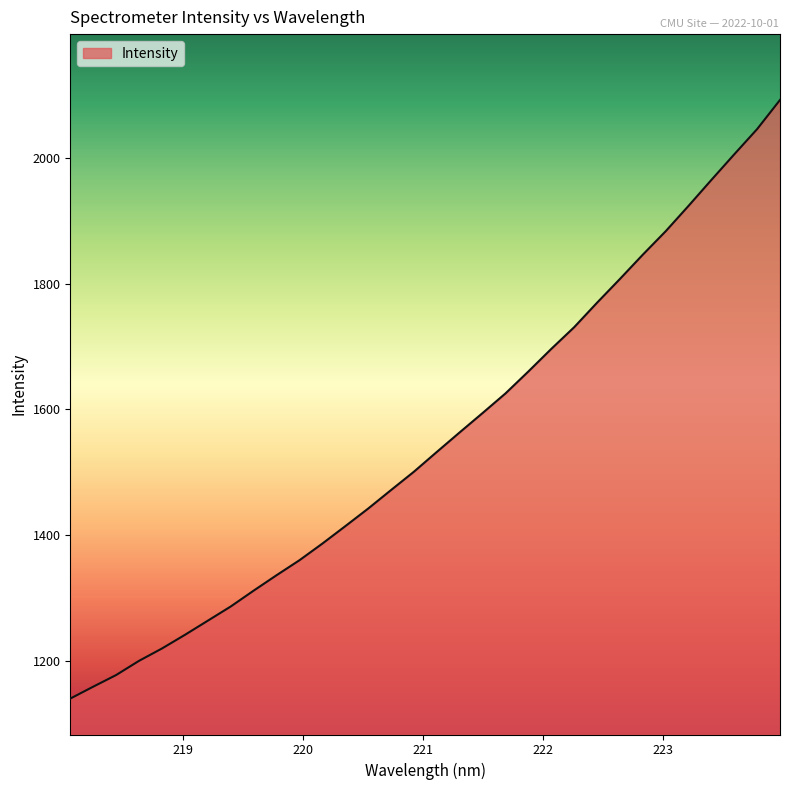

How many lines are shown in the chart?

1